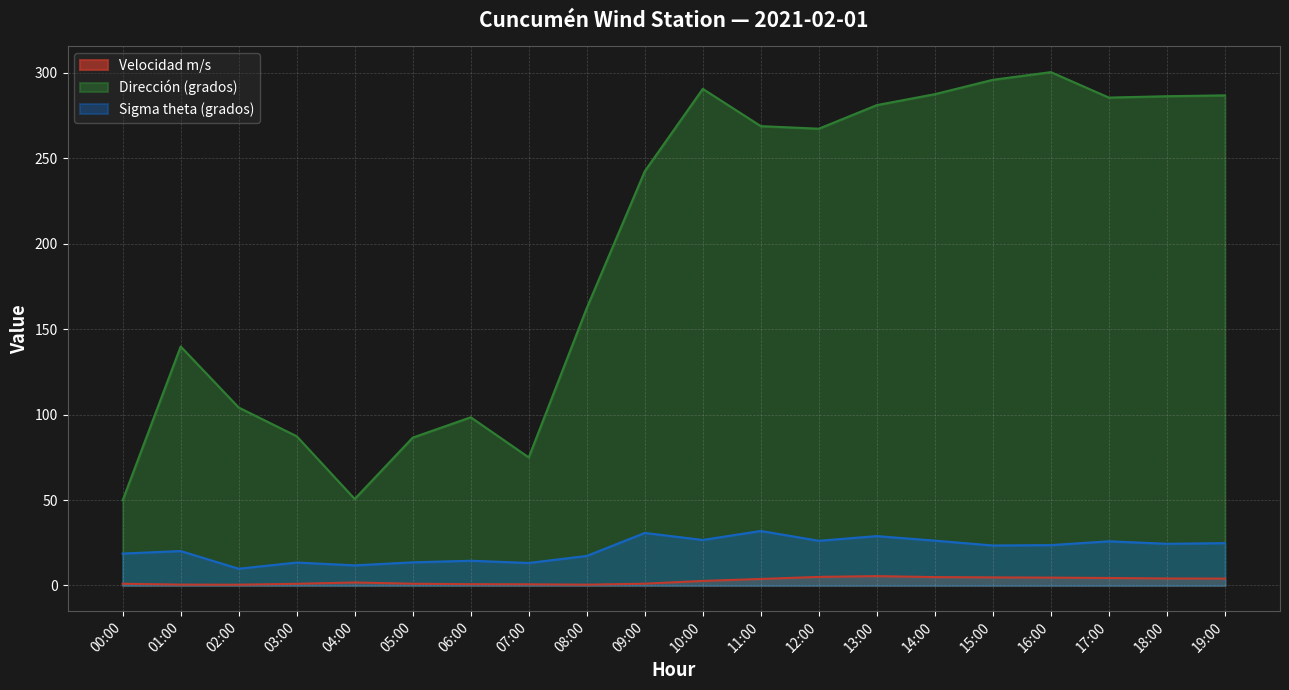

How many data points in Dirección (grados) are less than 267?

10